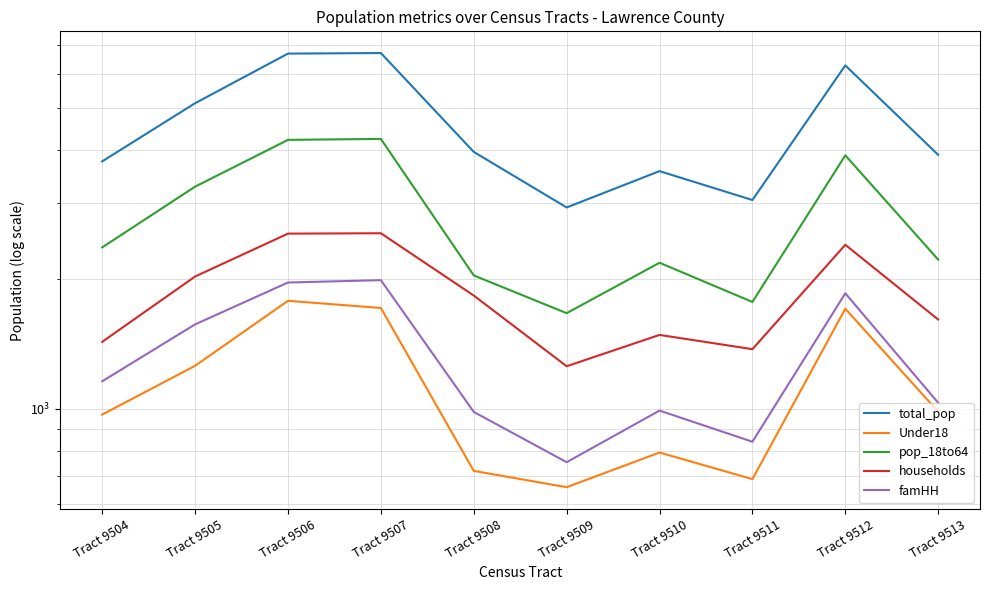

Which category has the lowest value across all series?

Tract 9509